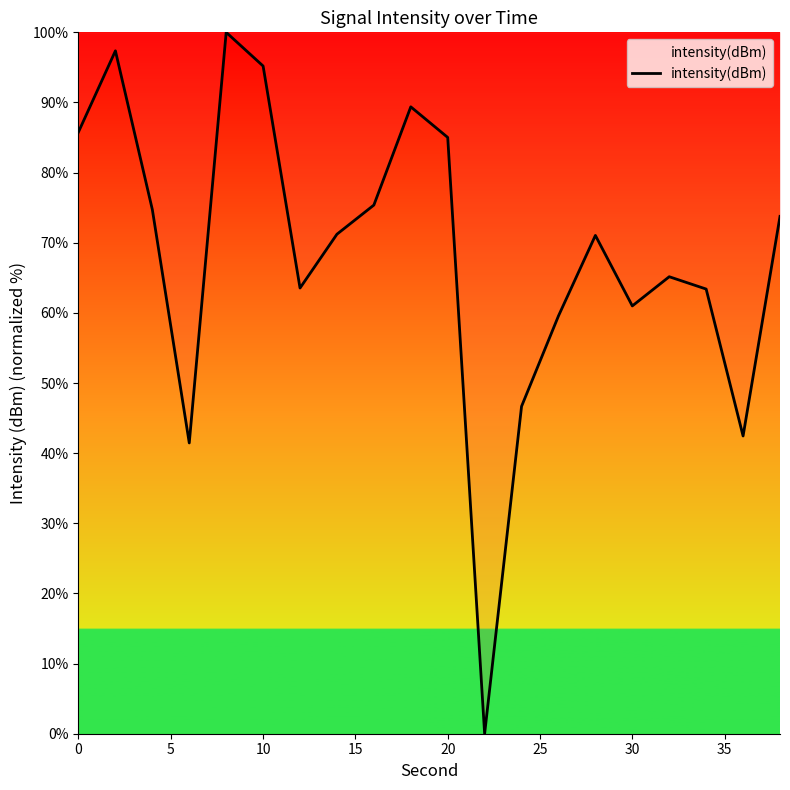

What is the difference between the maximum and minimum values?

100.0